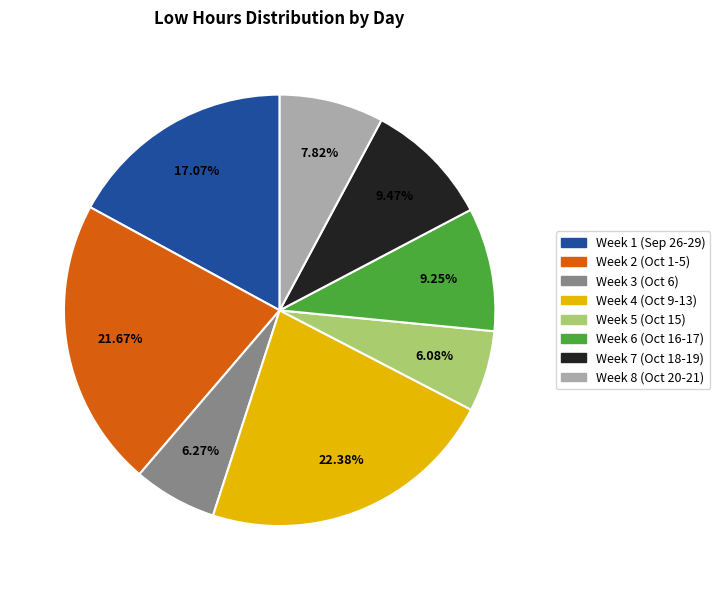

Does any single category account for the majority?

No